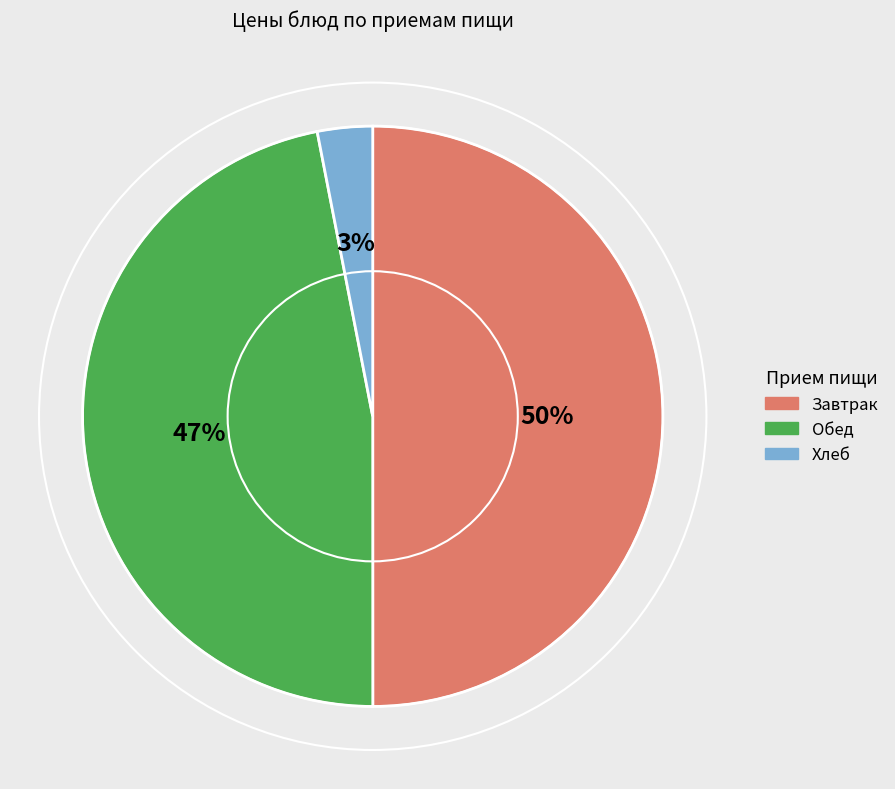

Which slice is the smallest?

Хлеб